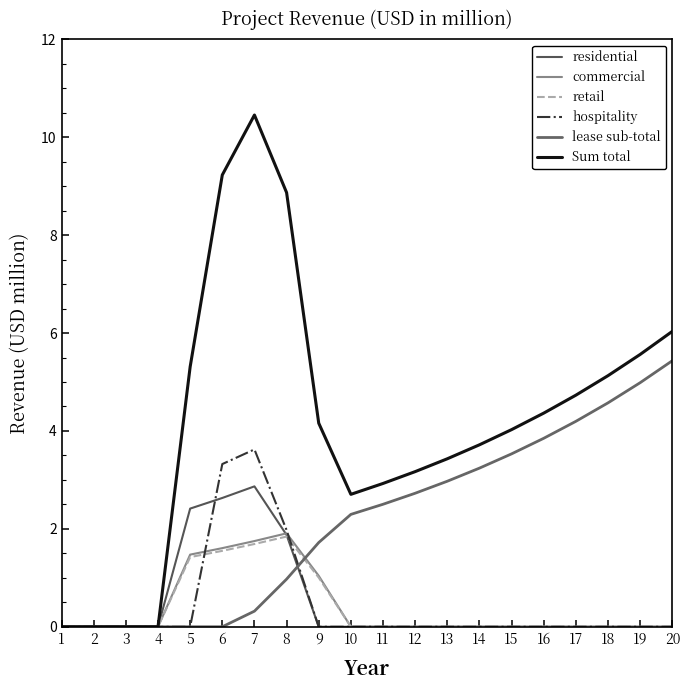

How many lines are shown in the chart?

6